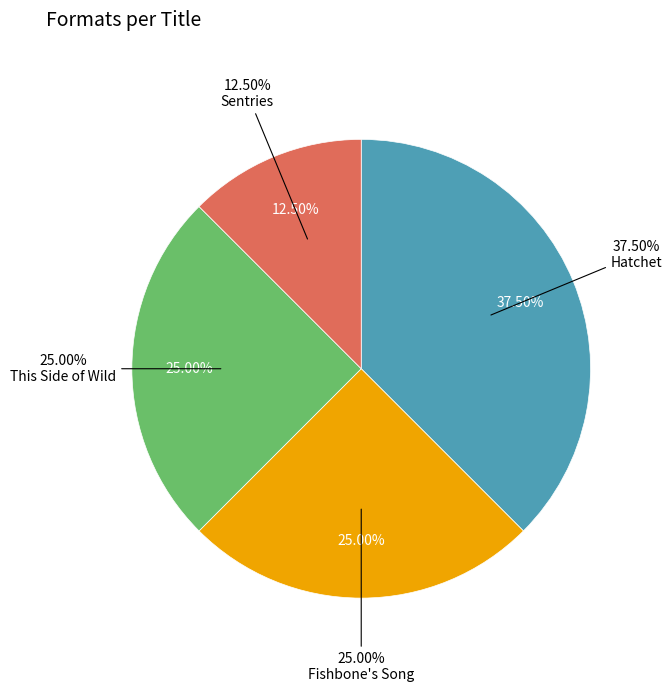

Is there any slice that represents more than half of the pie?

No